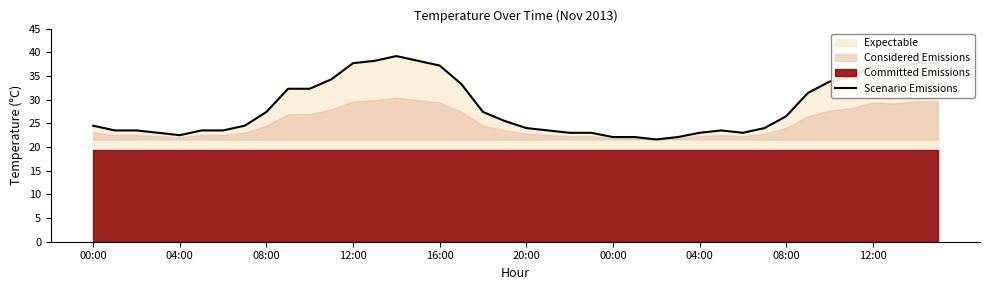

What is the average value?

28.6